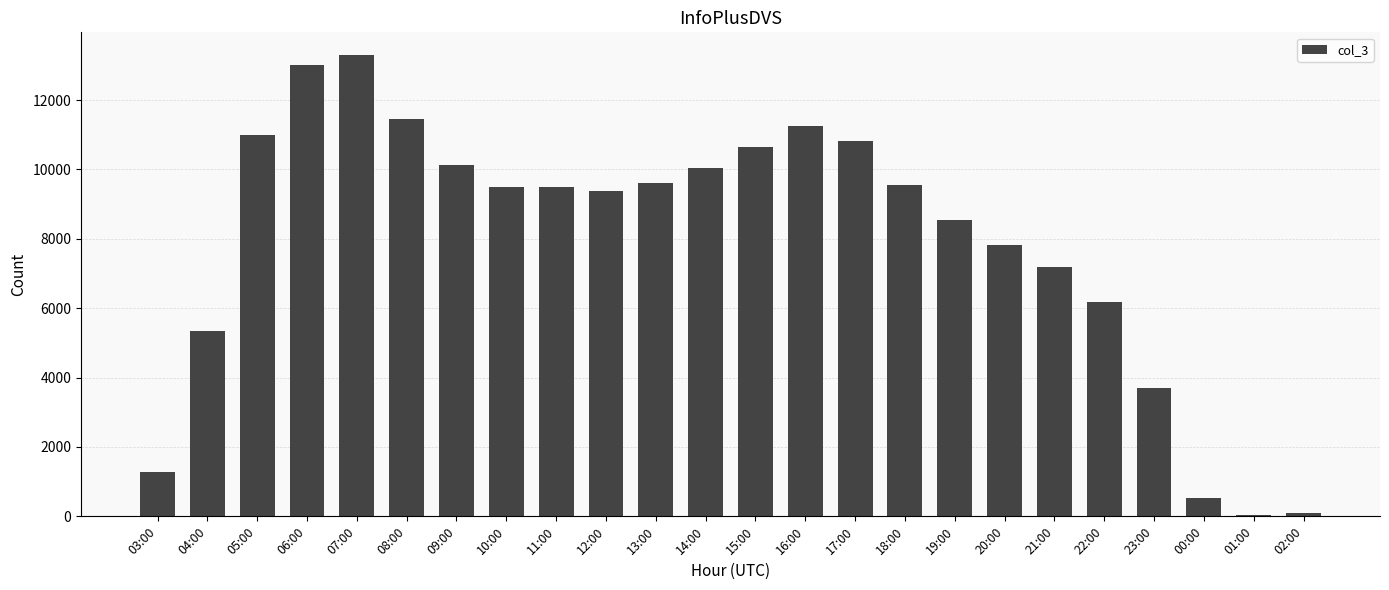

What is the sum of all values?

189887